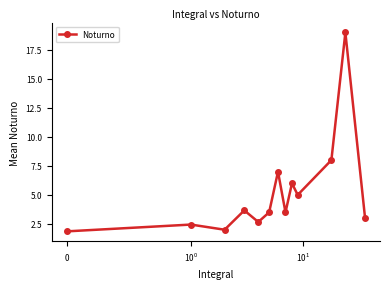

What is the value of the 7th point from the left?

7.0